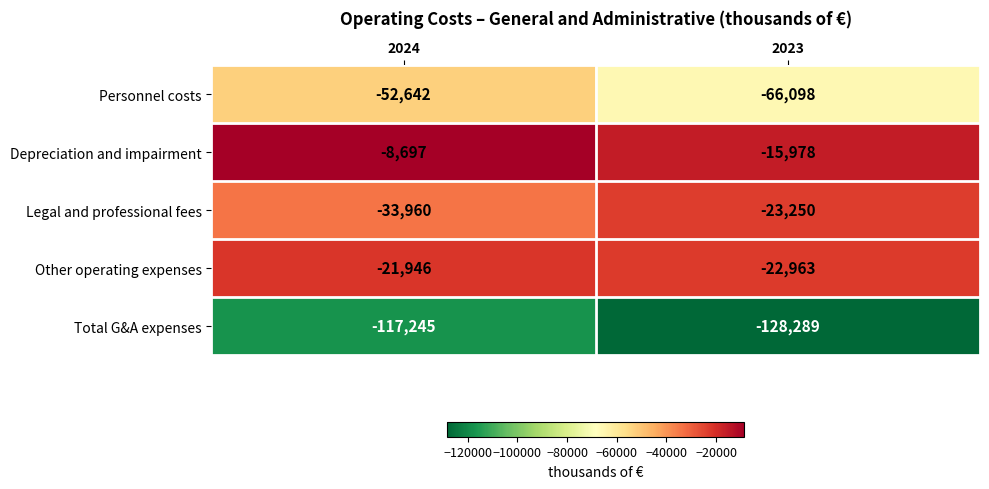

List the series in order of their peak value, highest first.

Depreciation and impairment, Other operating expenses, Legal and professional fees, Personnel costs, Total G&A expenses